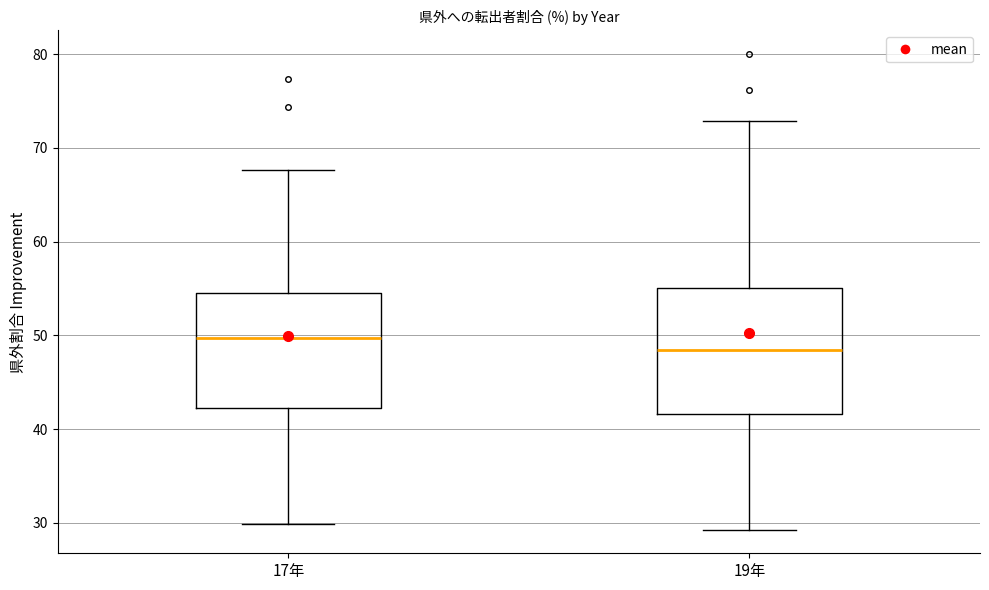

Reading left to right, read every box against the y-axis: the position of its median line, the range the box covers, and the ends of its whiskers. The values are not printed on the chart, so give them approximately, as read against the axis.

17年: median 50, box 42 to 54, whiskers 30 to 68
19年: median 48, box 42 to 55, whiskers 29 to 73